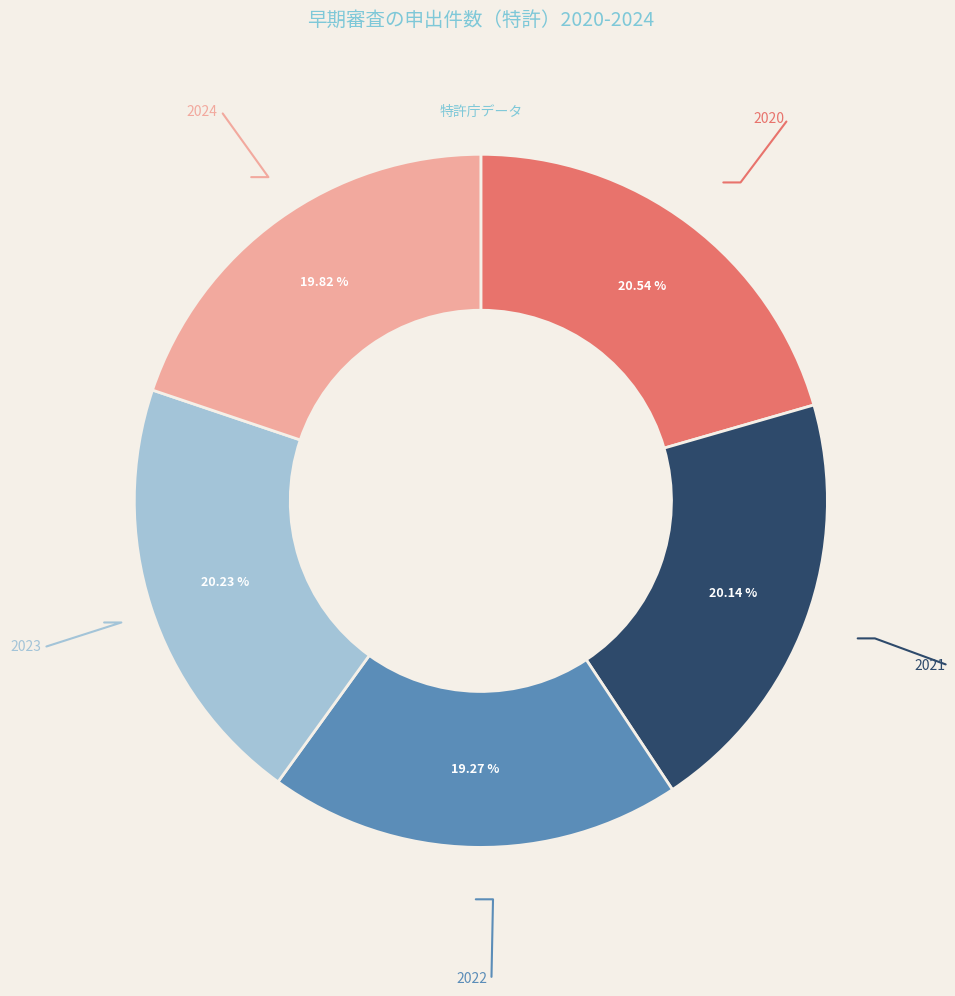

To the nearest percent, what is the difference between the largest and smallest slice percentages?

1%